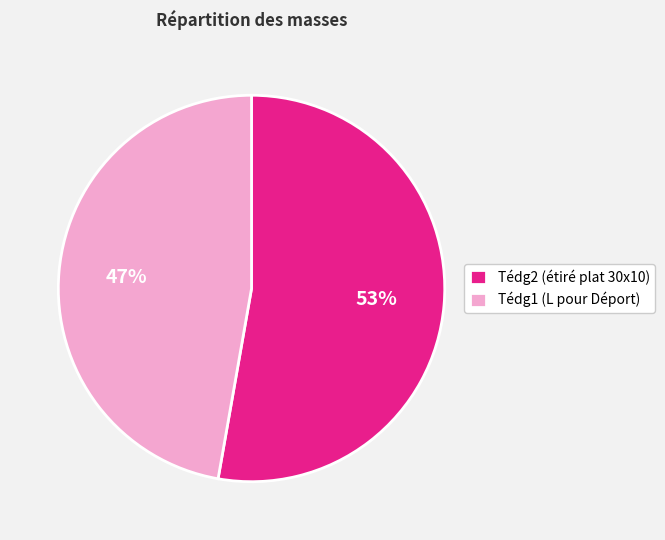

To the nearest percent, what portion does Tédg2 represent?

53%